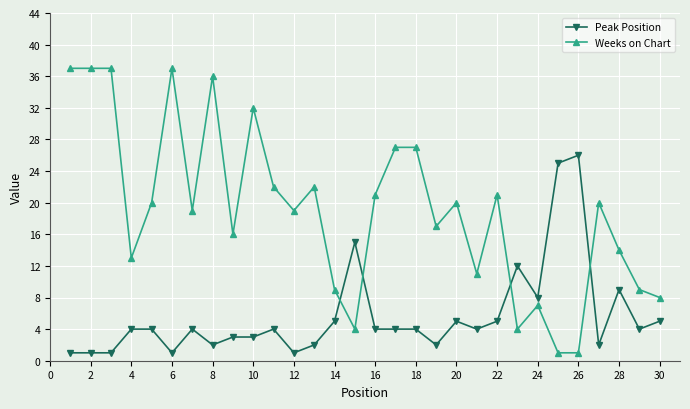

Reading left to right, extract all data points from this chart.

Peak Position: 1	1	1	4	4	1	4	2	3	3	4	1	2	5	15	4	4	4	2	5	4	5	12	8	25	26	2	9	4	5
Weeks on Chart: 37	37	37	13	20	37	19	36	16	32	22	19	22	9	4	21	27	27	17	20	11	21	4	7	1	1	20	14	9	8